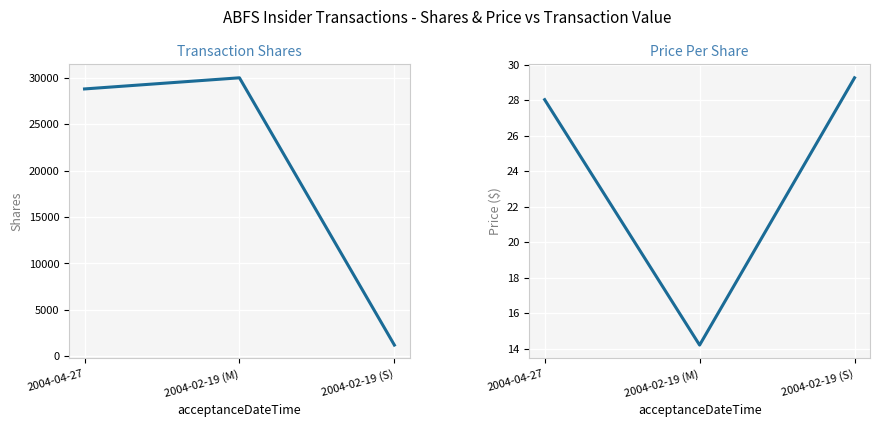

What are all the series names shown in the legend?

transactionShares, transactionPricePerShare